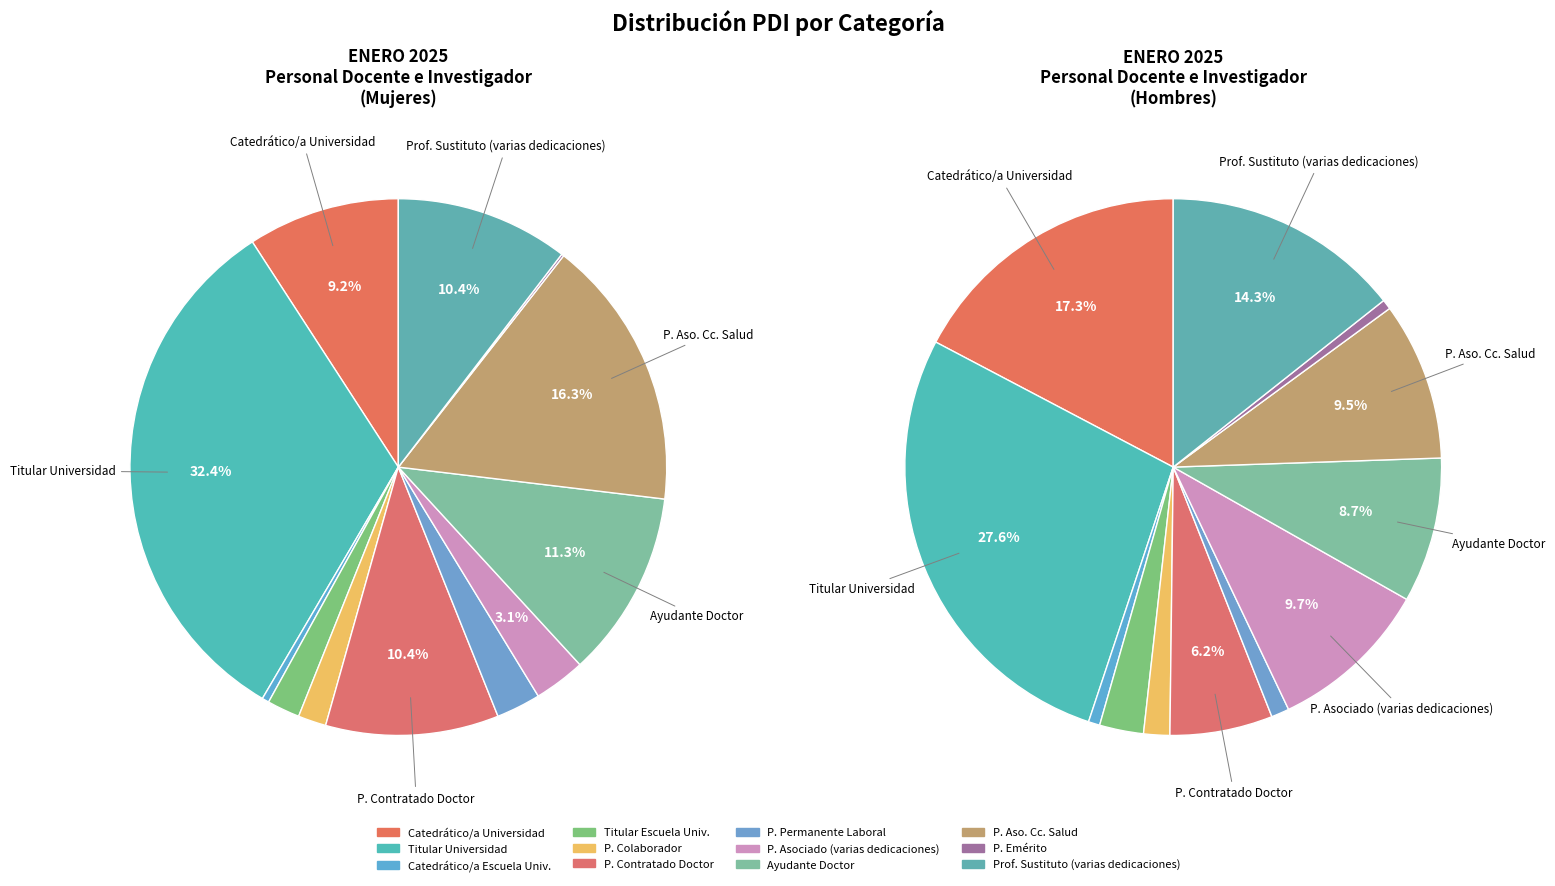

What is the difference between the highest and lowest values at 8?

9